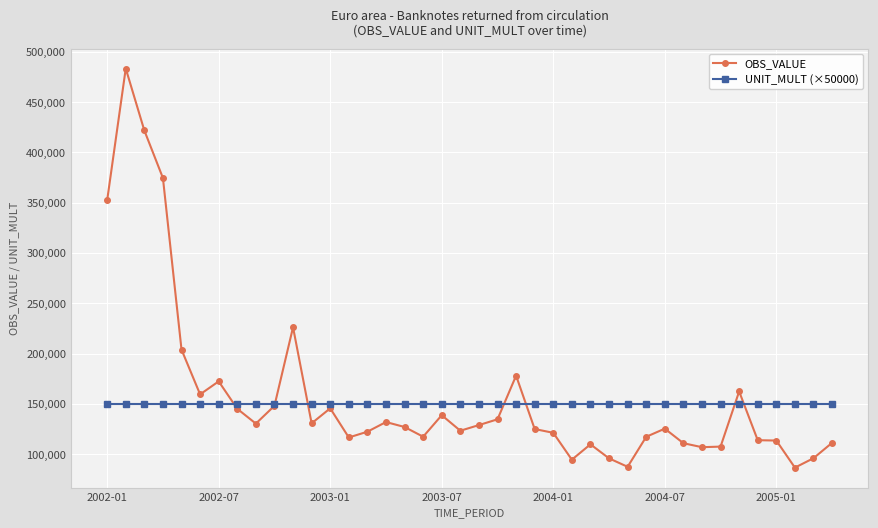

What is the maximum value shown in the chart?

483477.3